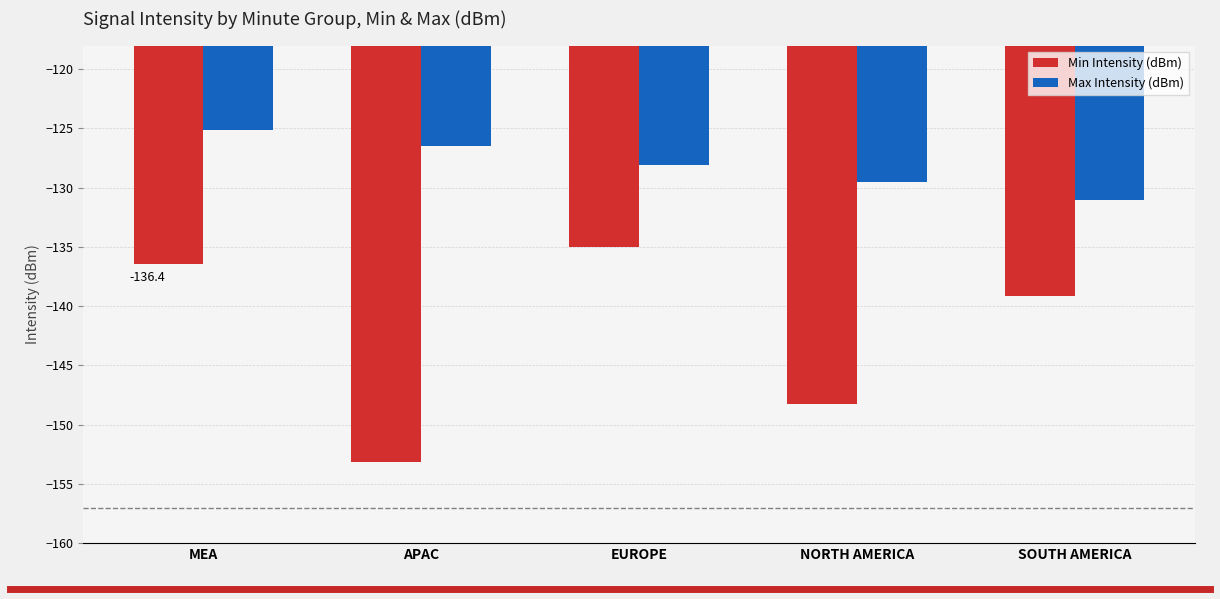

What are all the series names shown in the legend?

Min Intensity (dBm), Max Intensity (dBm)